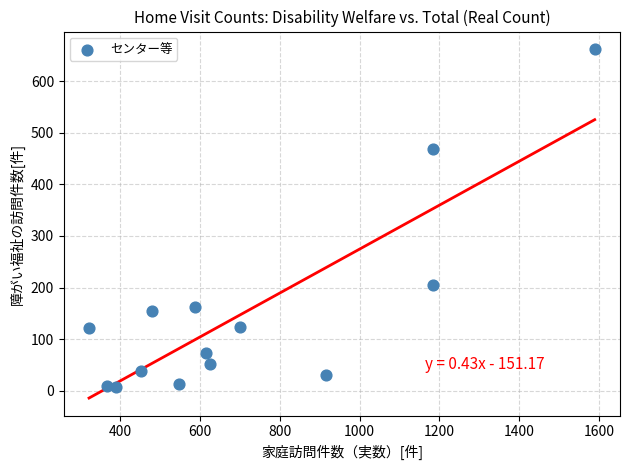

What is the range of Y values (max minus min)?

655